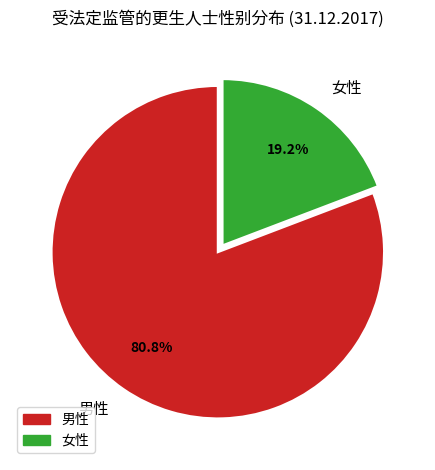

What is the smallest slice in the pie chart?

女性